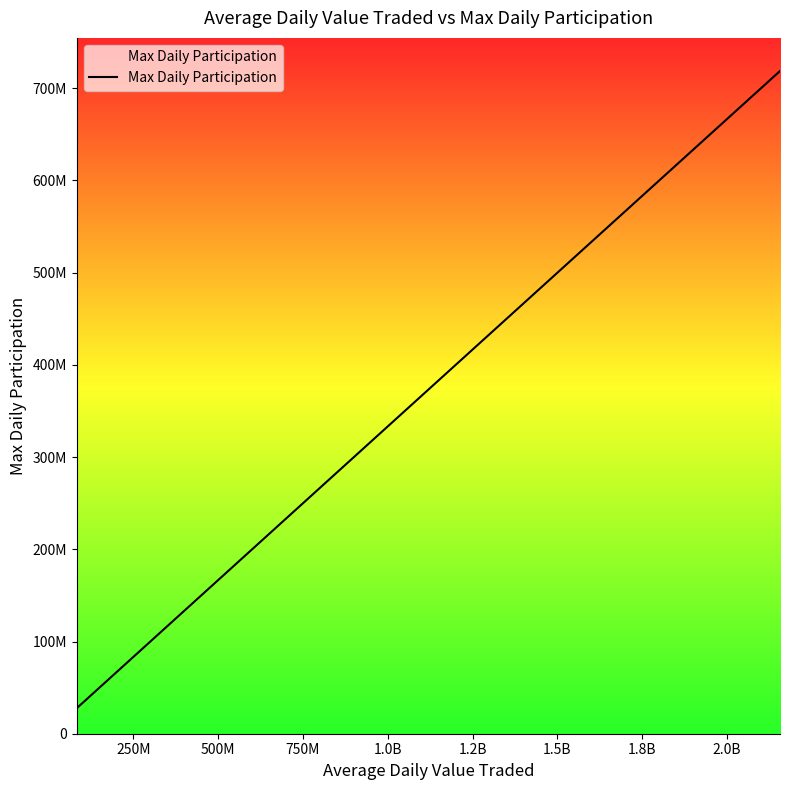

Is this an area chart (filled region under the line)?

No